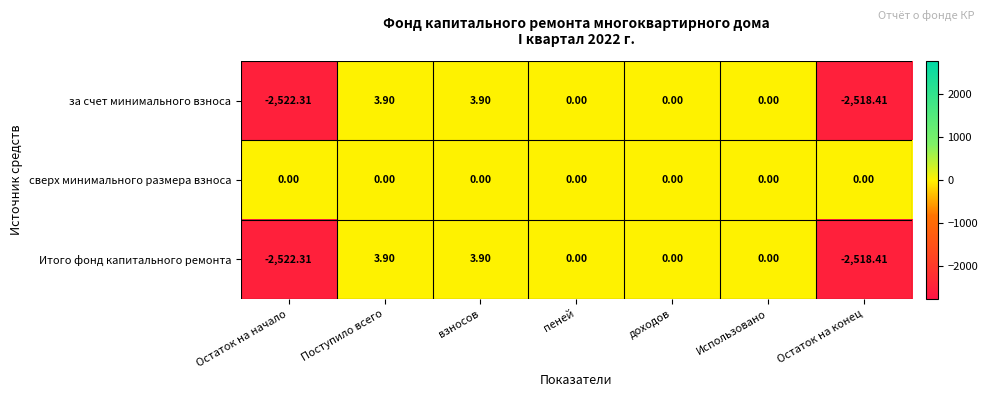

At which label does Итого фонд капитального ремонта first exceed 0?

Поступило всего